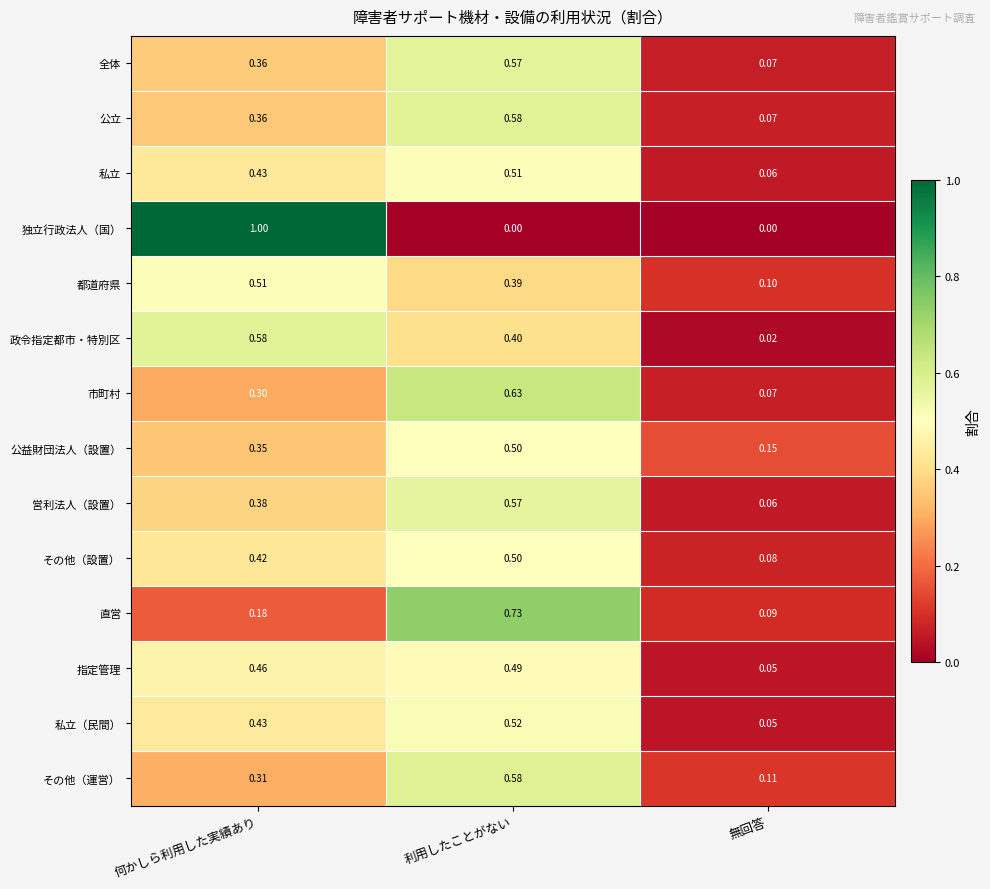

Which series has the largest range (max minus min)?

独立行政法人（国）